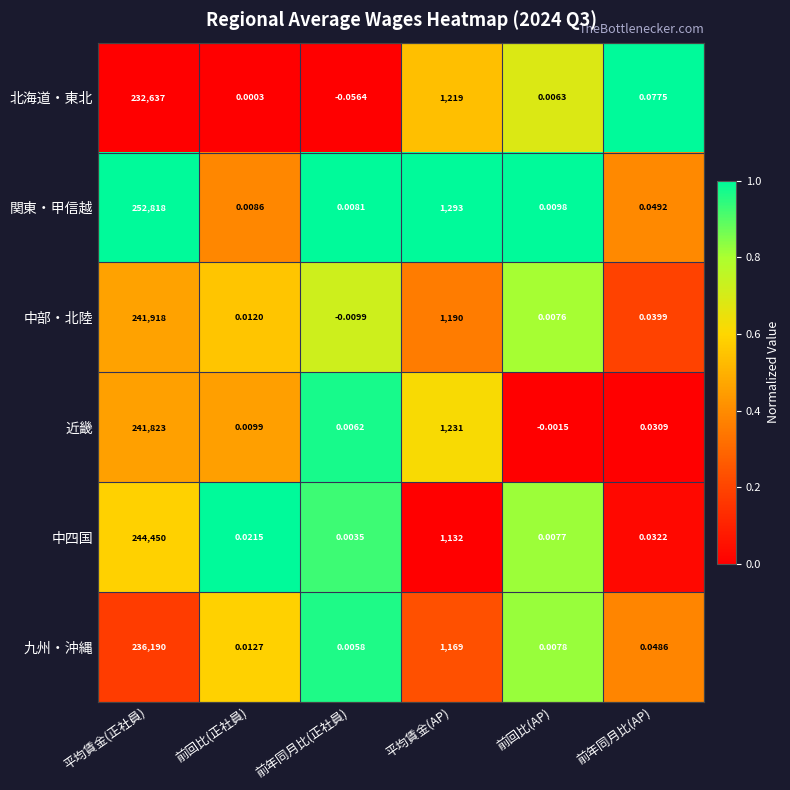

Which series has the largest total across all categories?

関東・甲信越